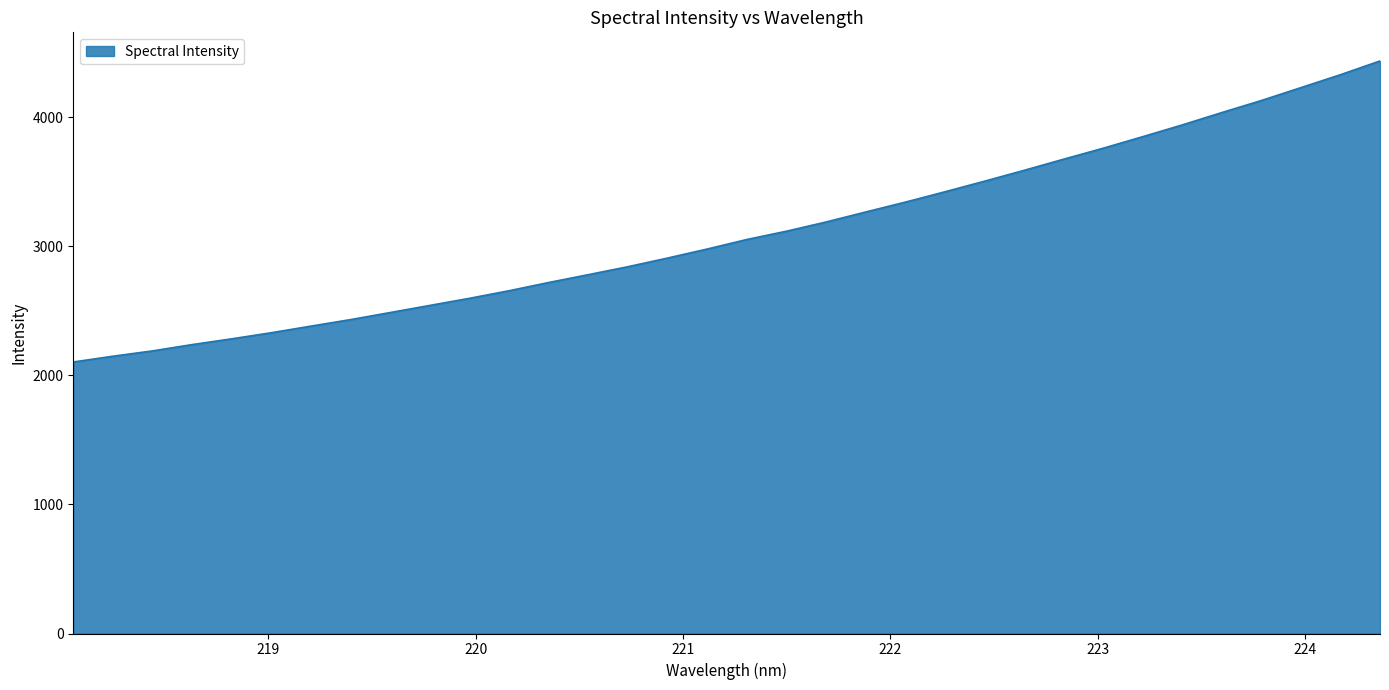

What is the difference between the maximum and minimum values?

2332.2